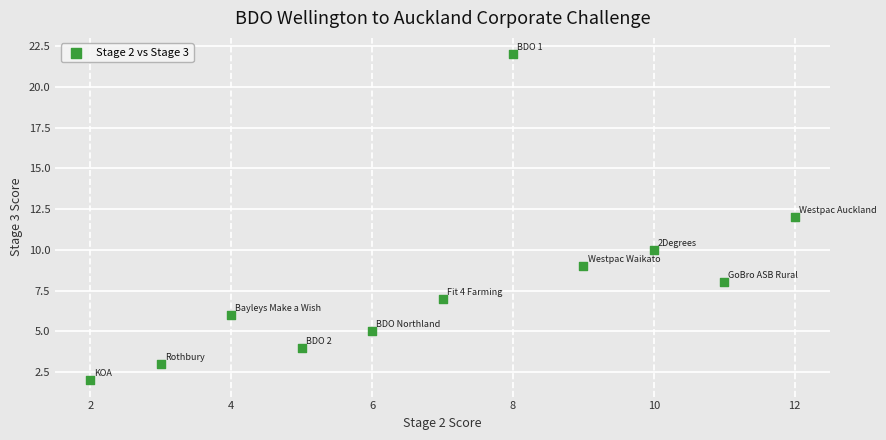

What is the range of Y values (max minus min)?

20